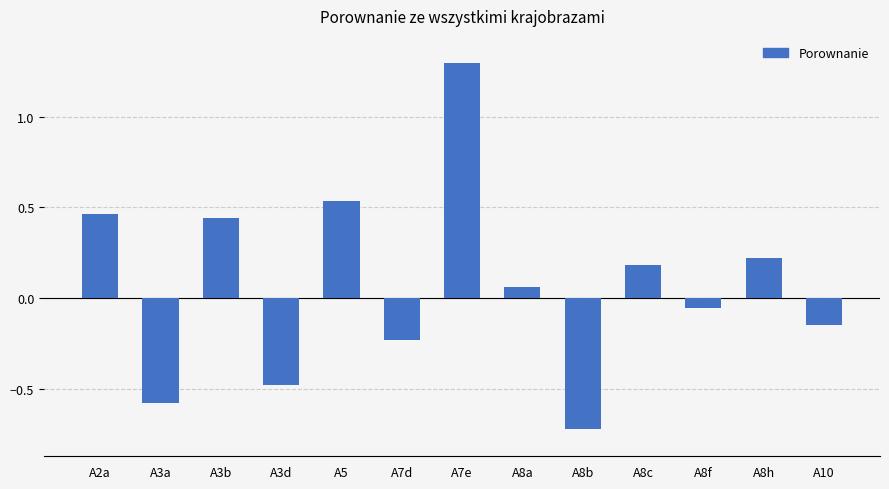

What is the difference between the second highest and second lowest values?

1.1